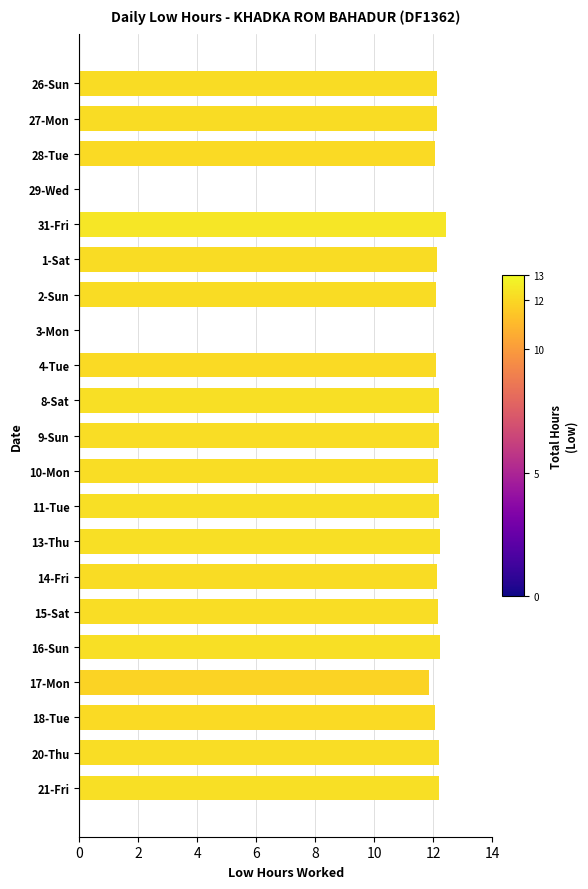

Count the number of categories in the chart.

21